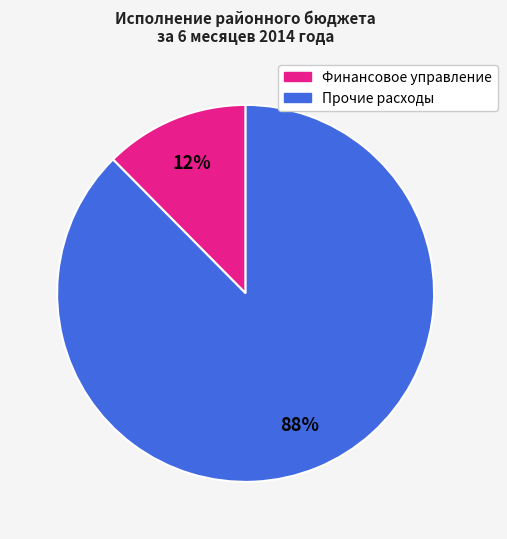

To the nearest percent, what is the average slice percentage?

50%